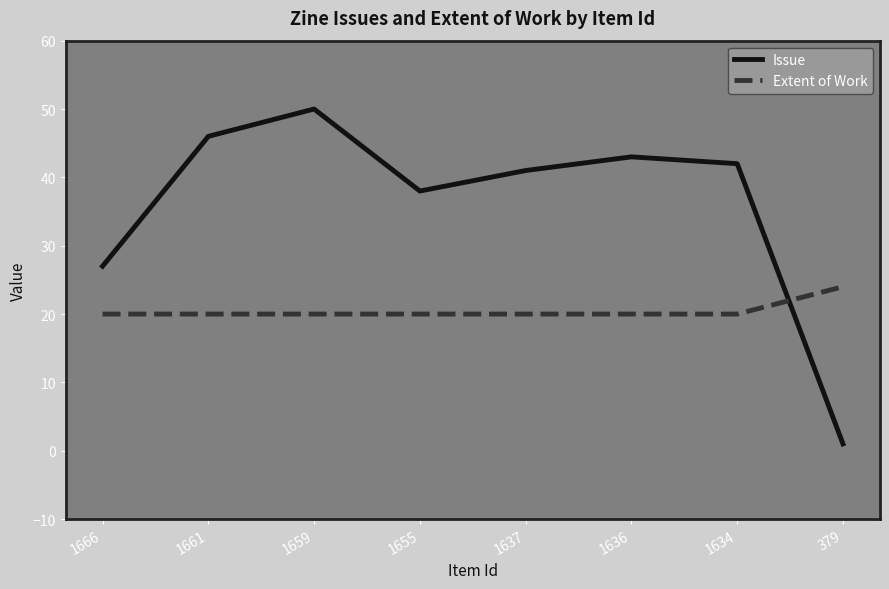

Rank the series at 1661 from highest to lowest value.

Issue, Extent of Work